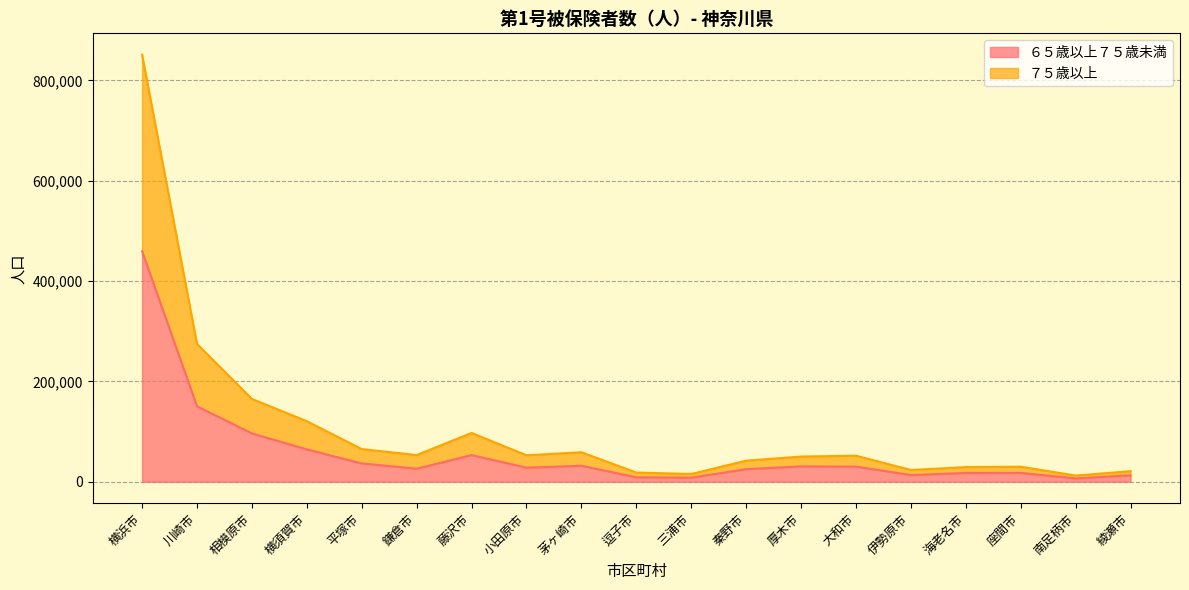

What is the difference between the maximum and second lowest values in the ６５歳以上７５歳未満 series?

451284